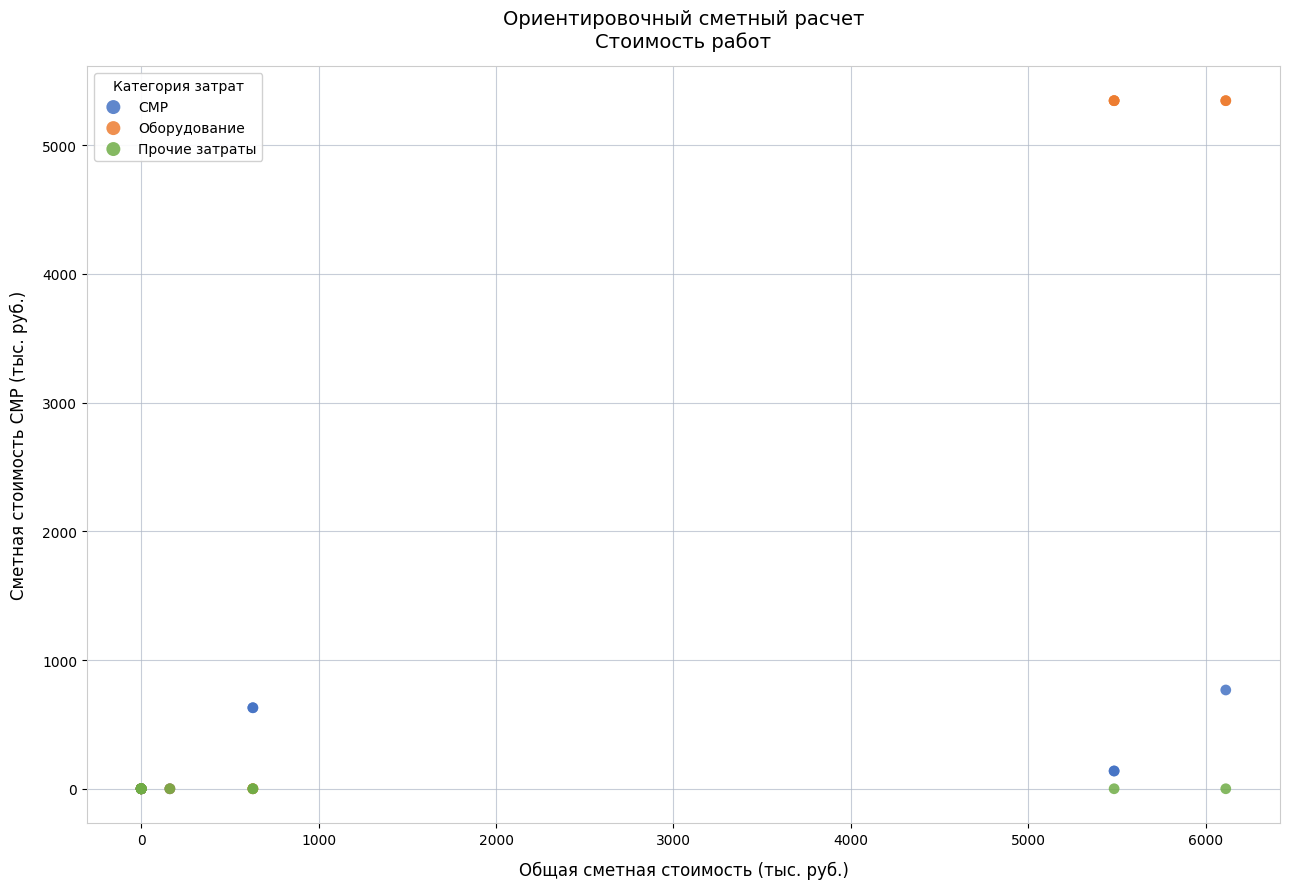

Which series contains the highest Y value?

Оборудование